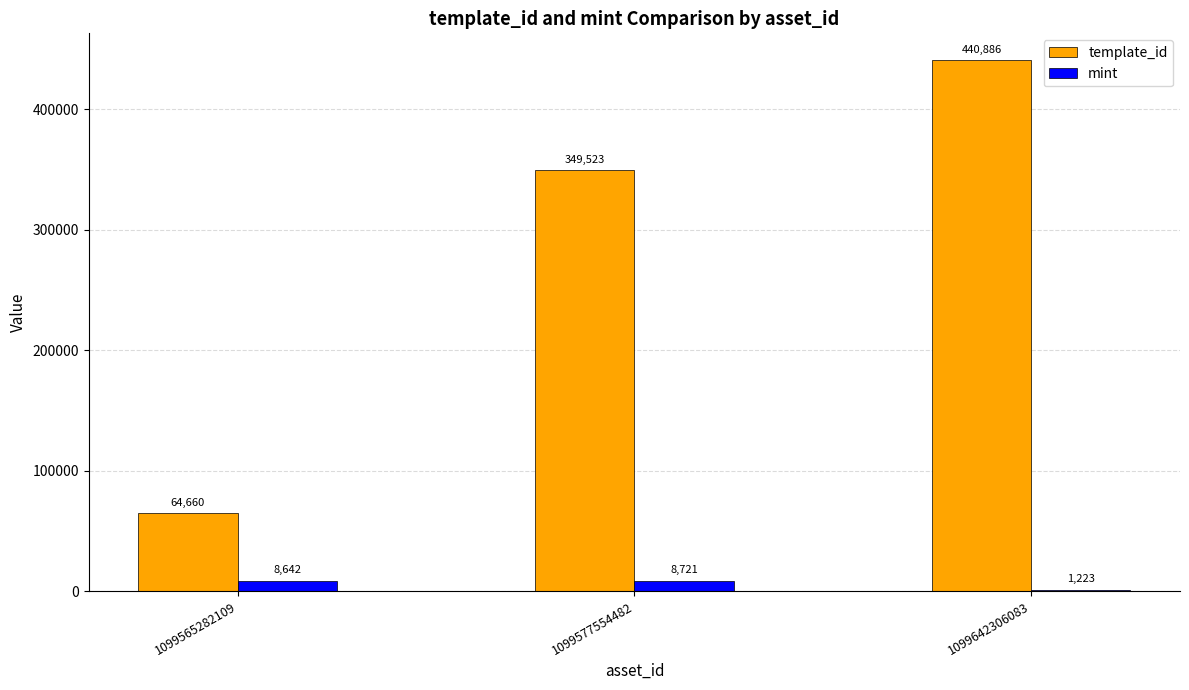

Count the number of data series in this chart.

2